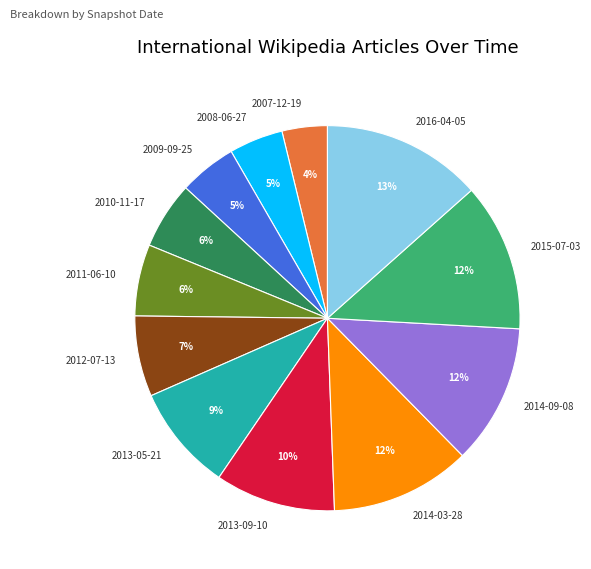

Approximately how many times larger is the value at 2010-11-17 compared to 2008-06-27?

1.2